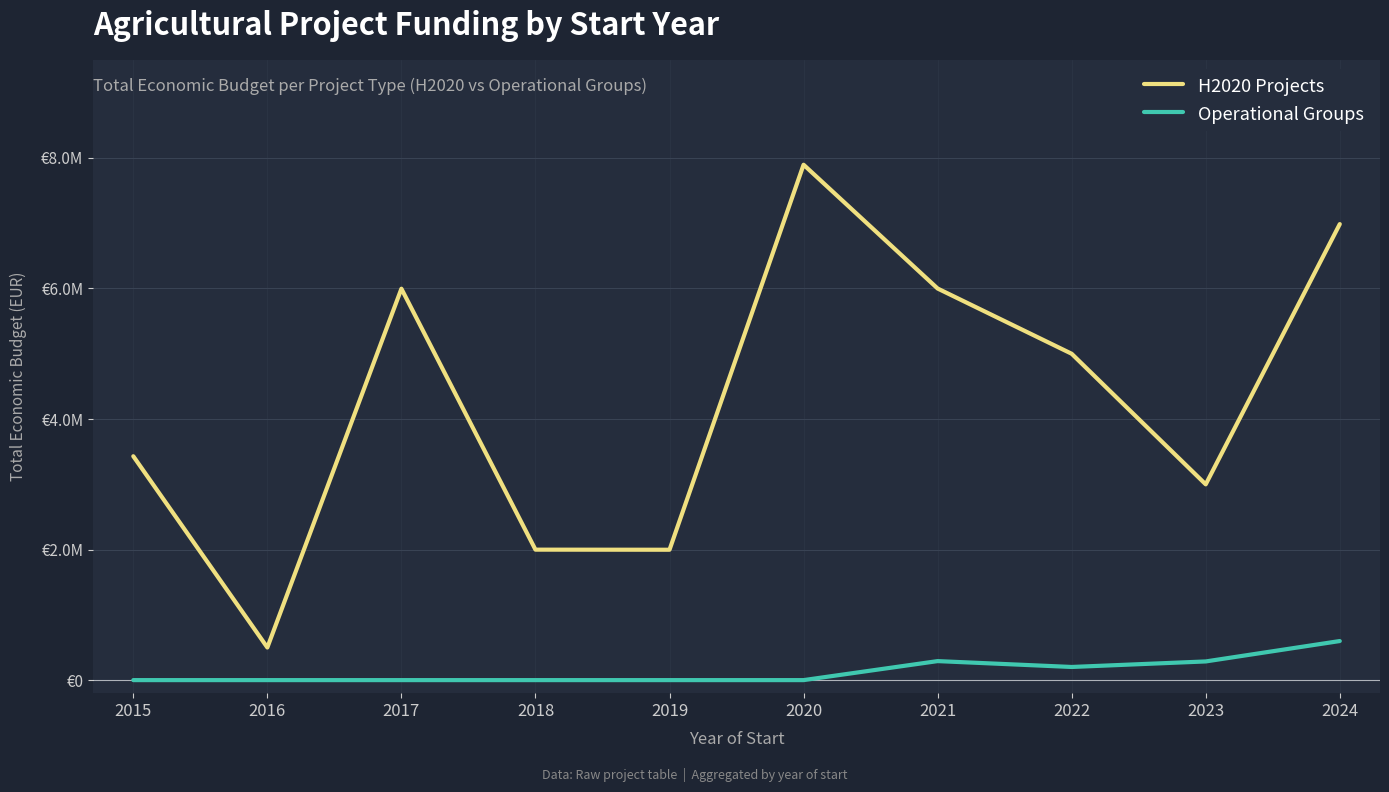

Where does the H2020 Projects series first go above 4999563?

2017